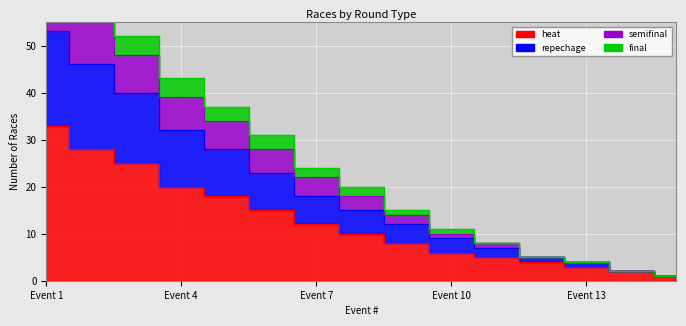

What is the maximum value shown in the chart?

68